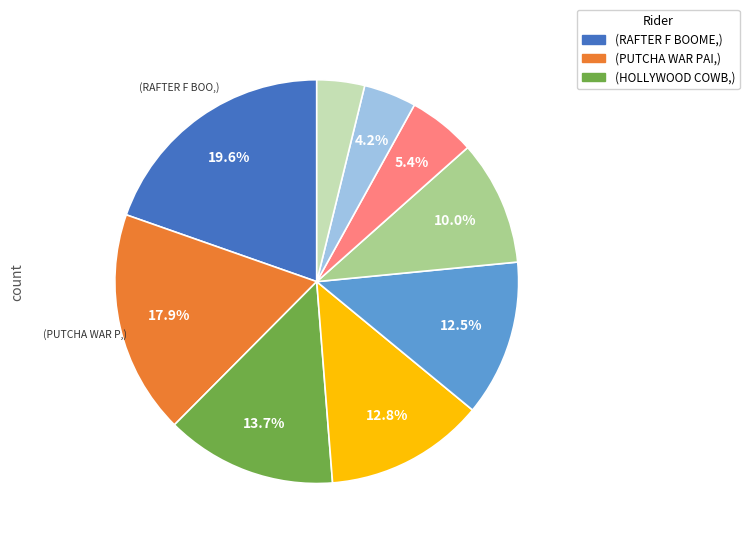

Is there any slice that represents more than half of the pie?

No